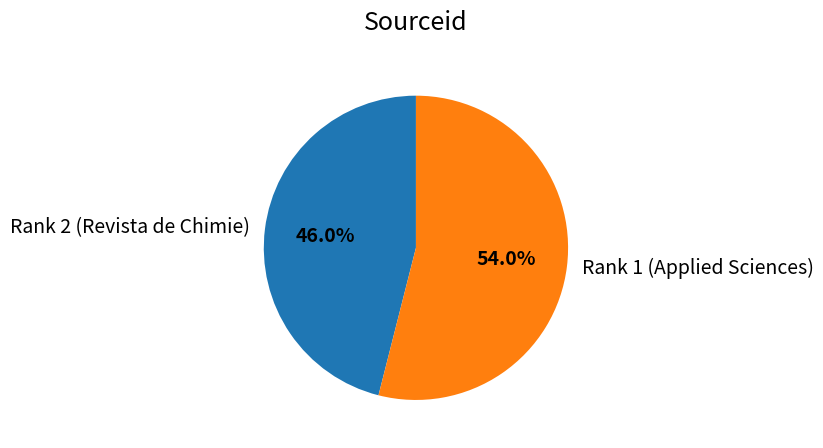

What percentage is NOT represented by Rank 2 (Revista de Chimie)?

54.0%